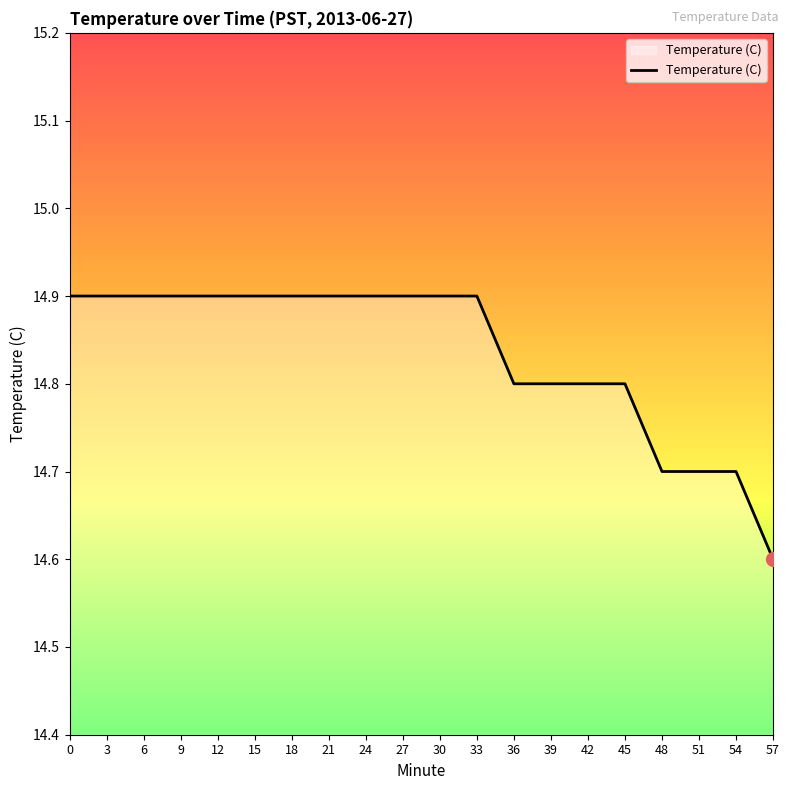

Reading right to left, transcribe all the data shown in this chart.

14.6	14.7	14.7	14.7	14.8	14.8	14.8	14.8	14.9	14.9	14.9	14.9	14.9	14.9	14.9	14.9	14.9	14.9	14.9	14.9